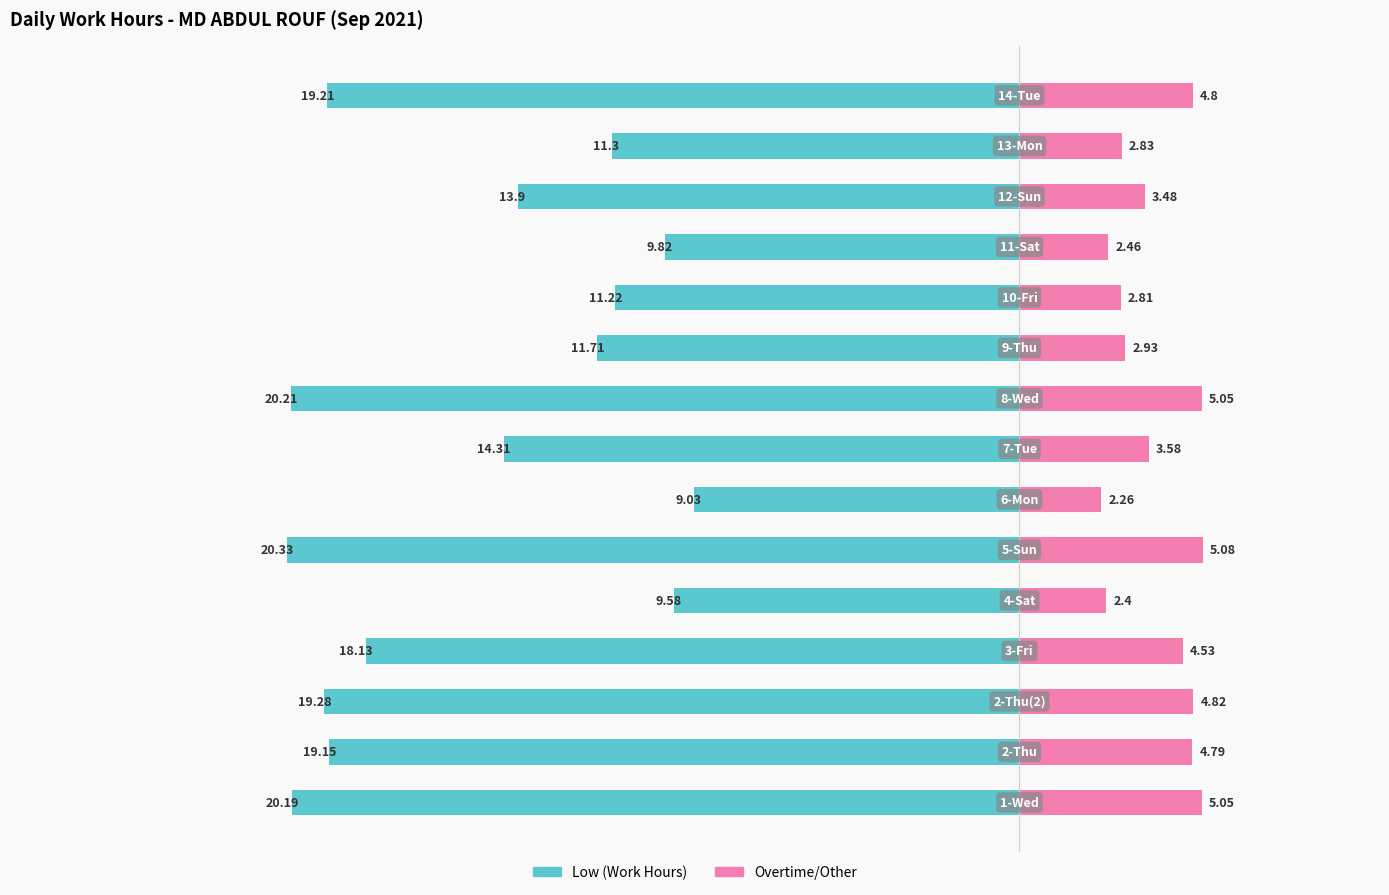

What is the difference between the maximum and minimum values in the Low (Work Hours) series?

11.3